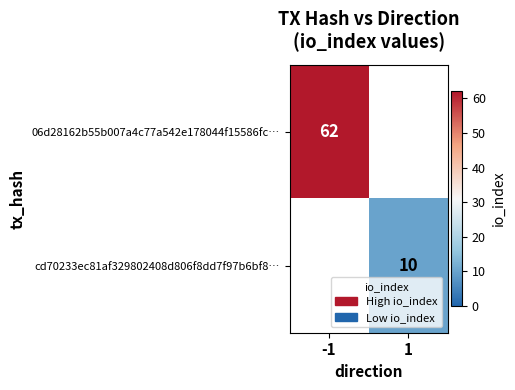

The value of cd70233ec81af329802408d806f8dd7f97b6bf8… at 1 is 10. True or false?

True